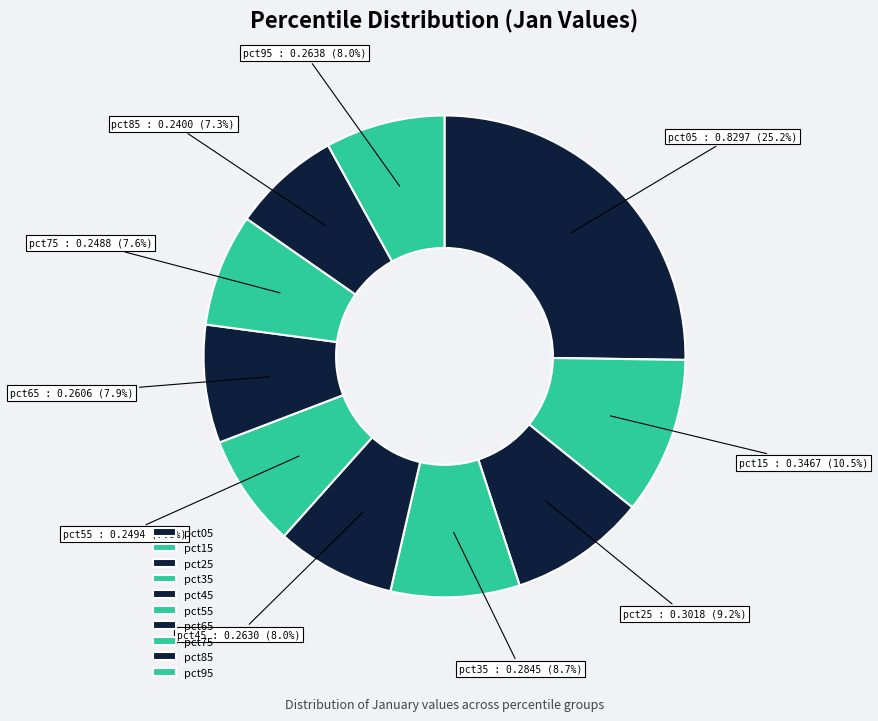

To the nearest percent, what portion does pct95 represent?

8%